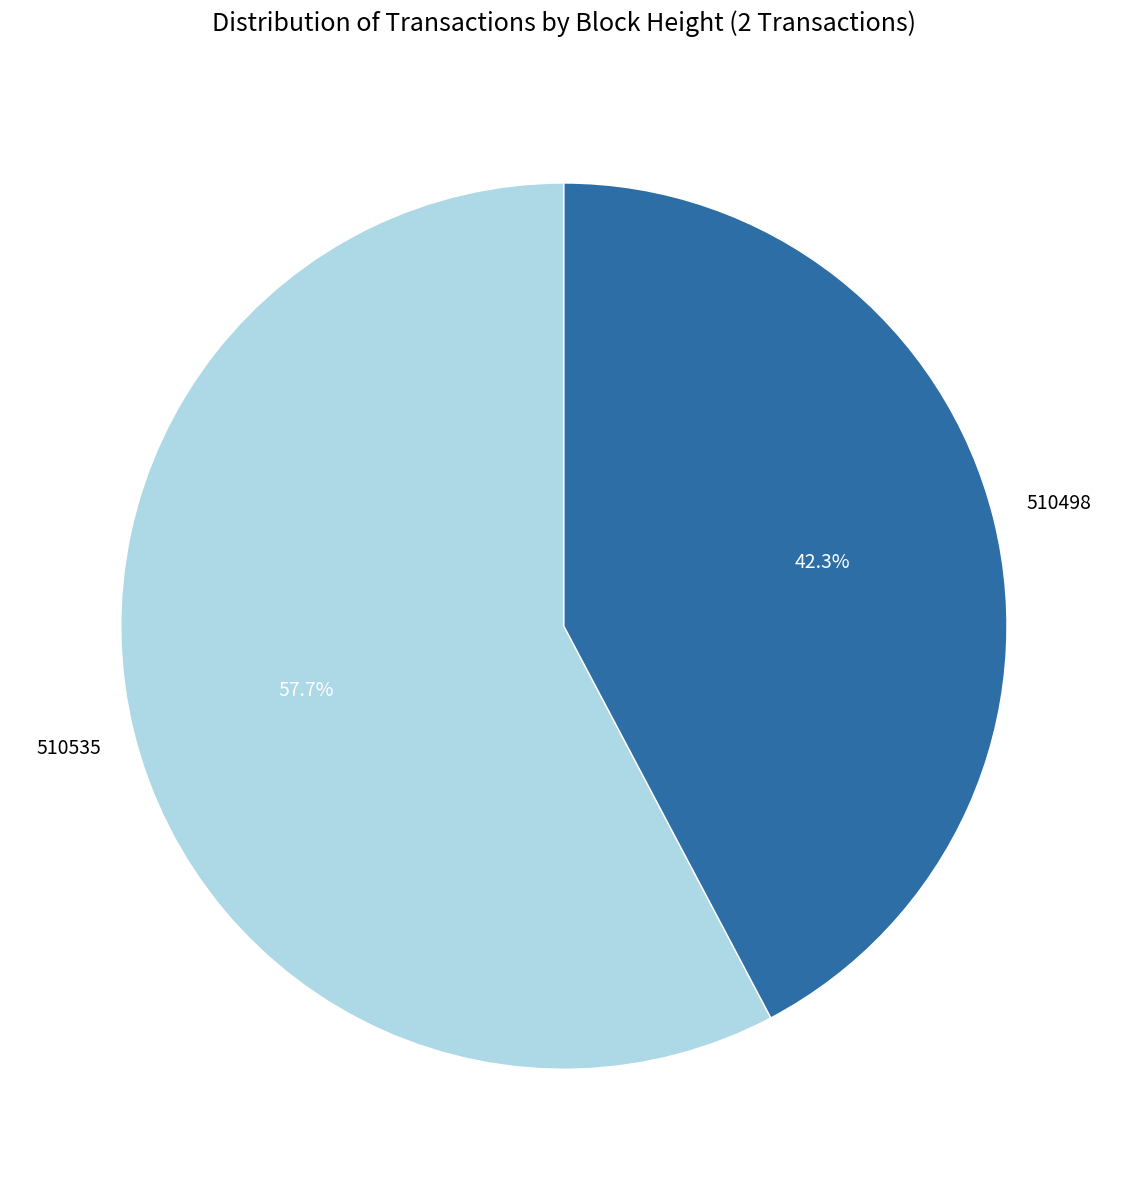

Do 510535 and 510498 together represent more than half of the pie?

Yes